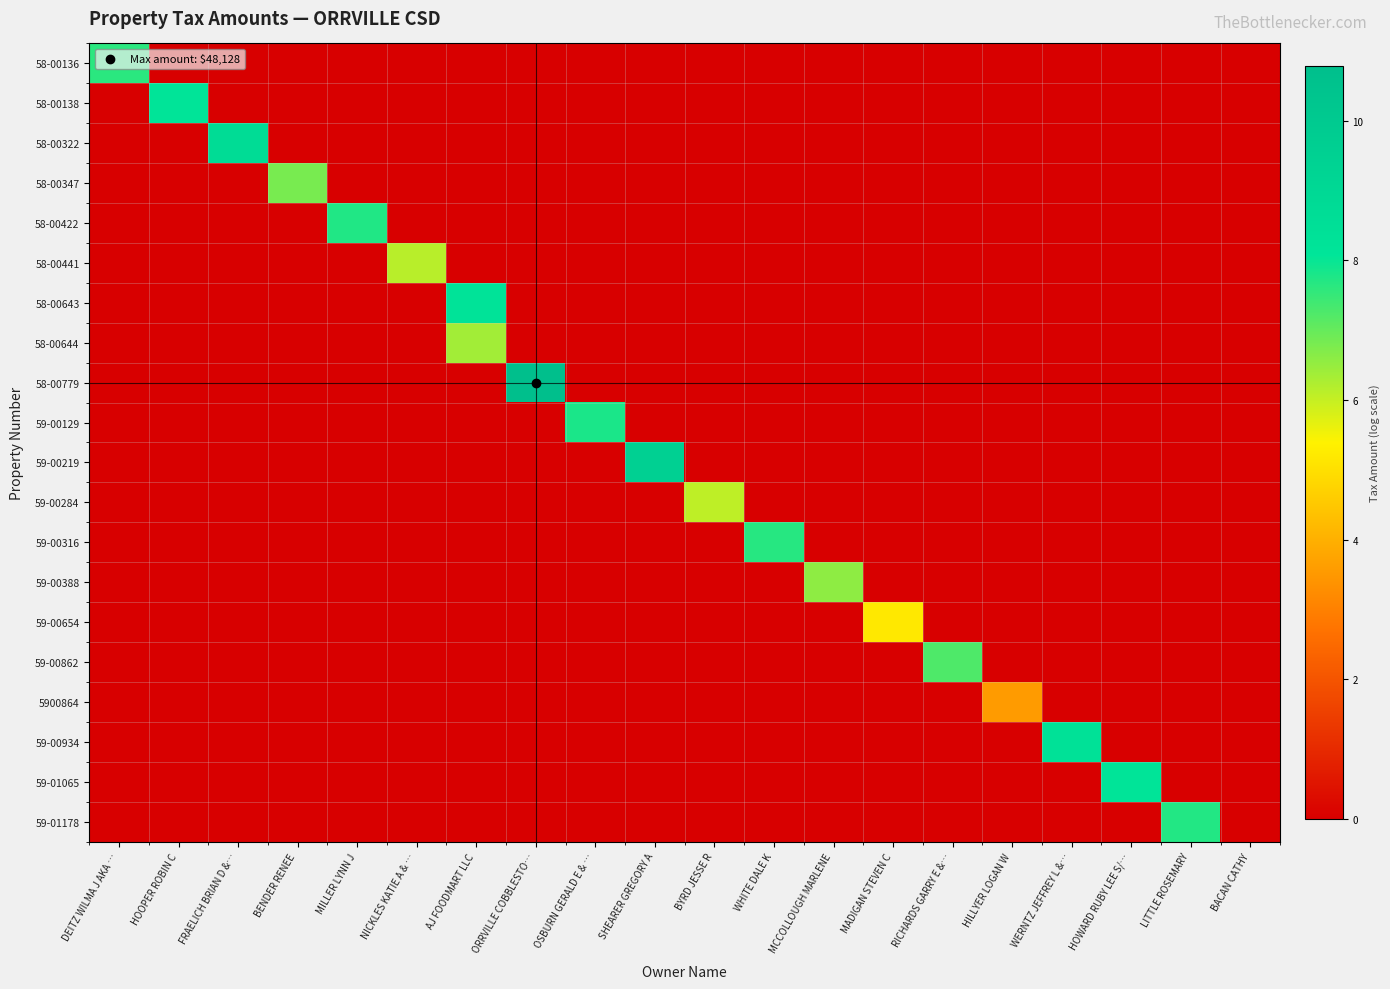

Rank the series by their maximum value, from highest to lowest.

58-00779, 59-00219, 58-00322, 59-00934, 58-00643, 59-01065, 58-00138, 59-00129, 58-00422, 59-01178, 59-00316, 58-00136, 59-00862, 58-00347, 59-00388, 58-00644, 58-00441, 59-00284, 59-00654, 5900864